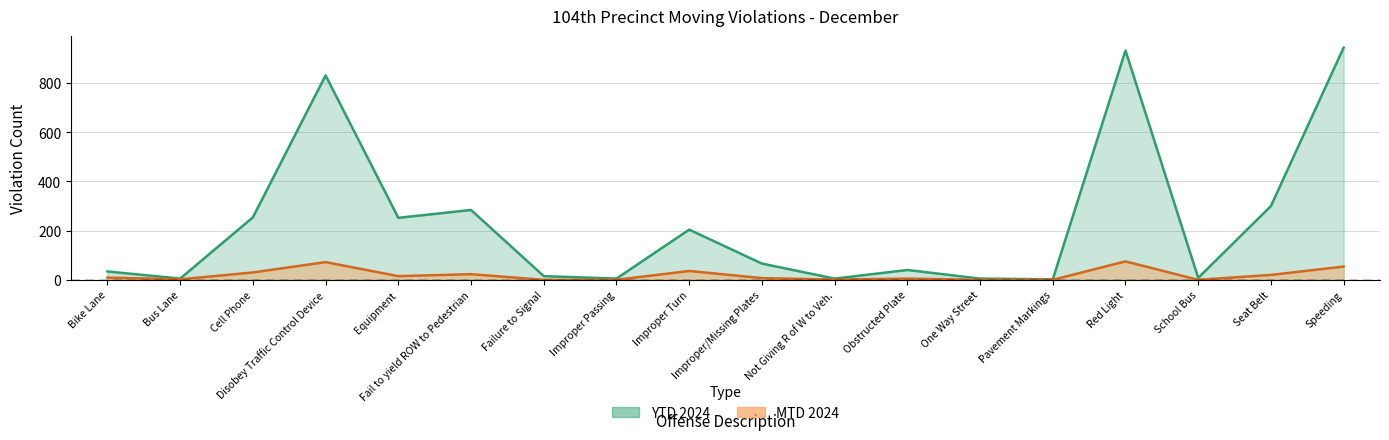

How many interior local valleys does the MTD 2024 series have?

4